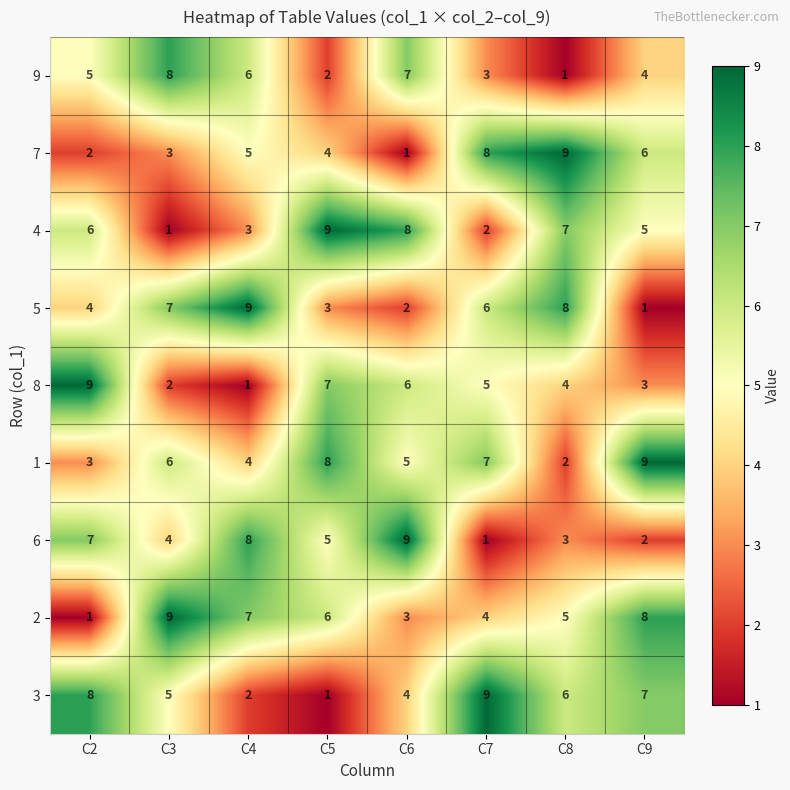

How many 8 values are between 3 and 7?

5